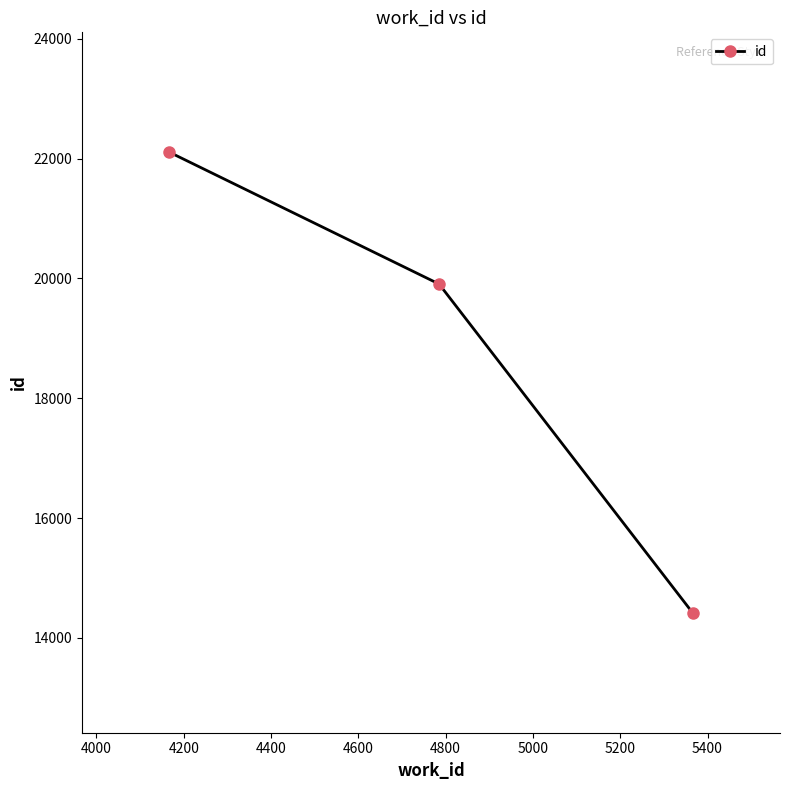

What is the smallest value displayed?

14419